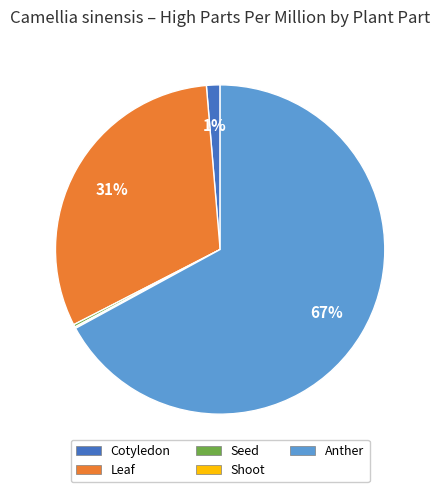

To the nearest percent, what is the average slice percentage?

20%